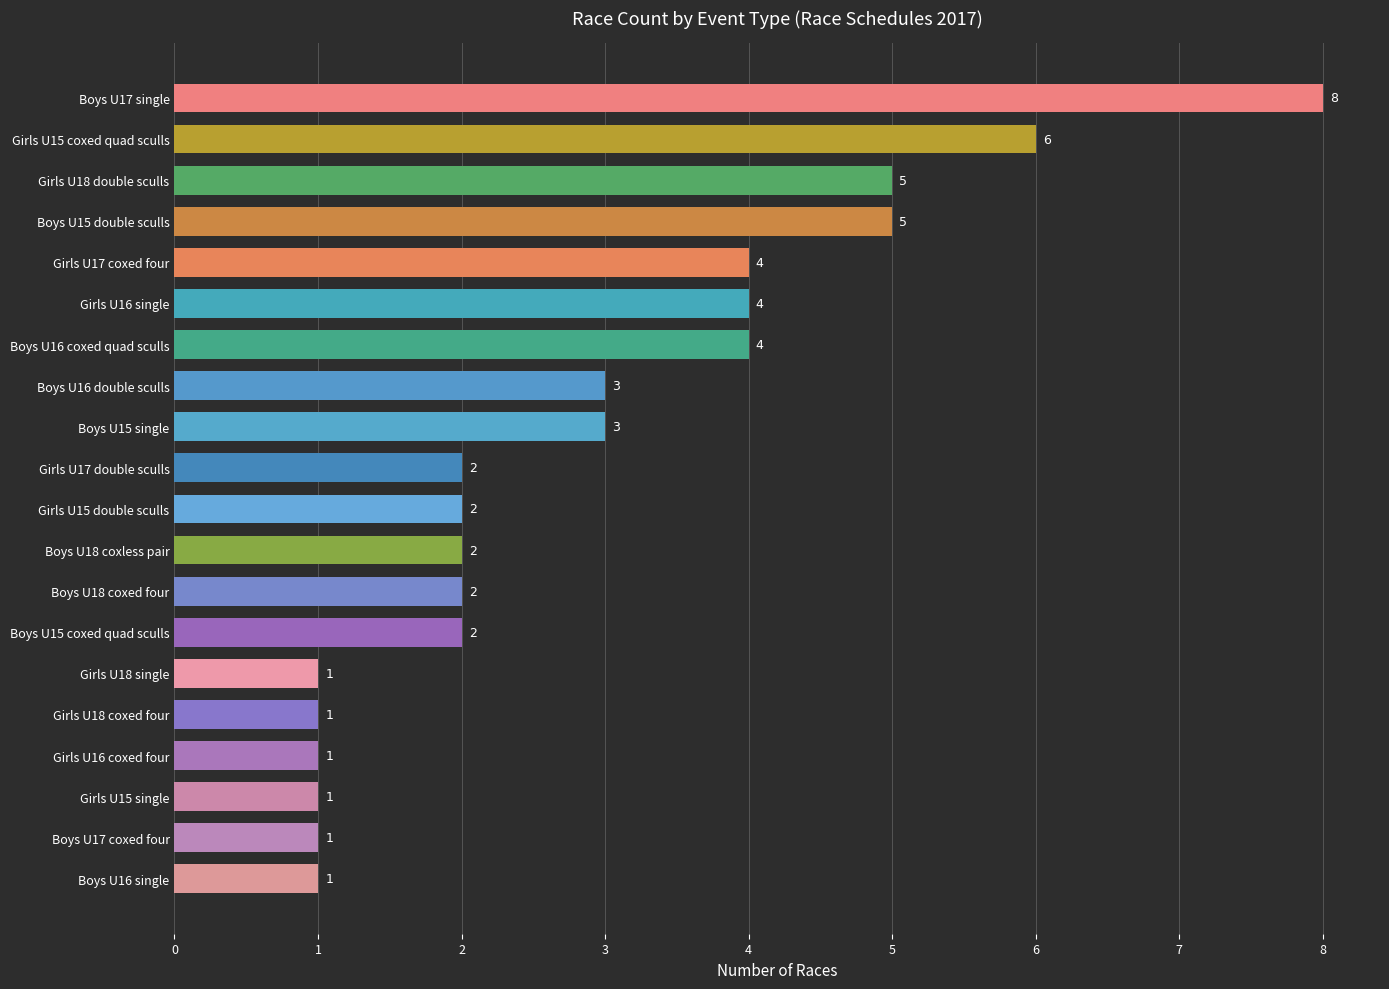

What is the value of the 18th bar from the top?

1